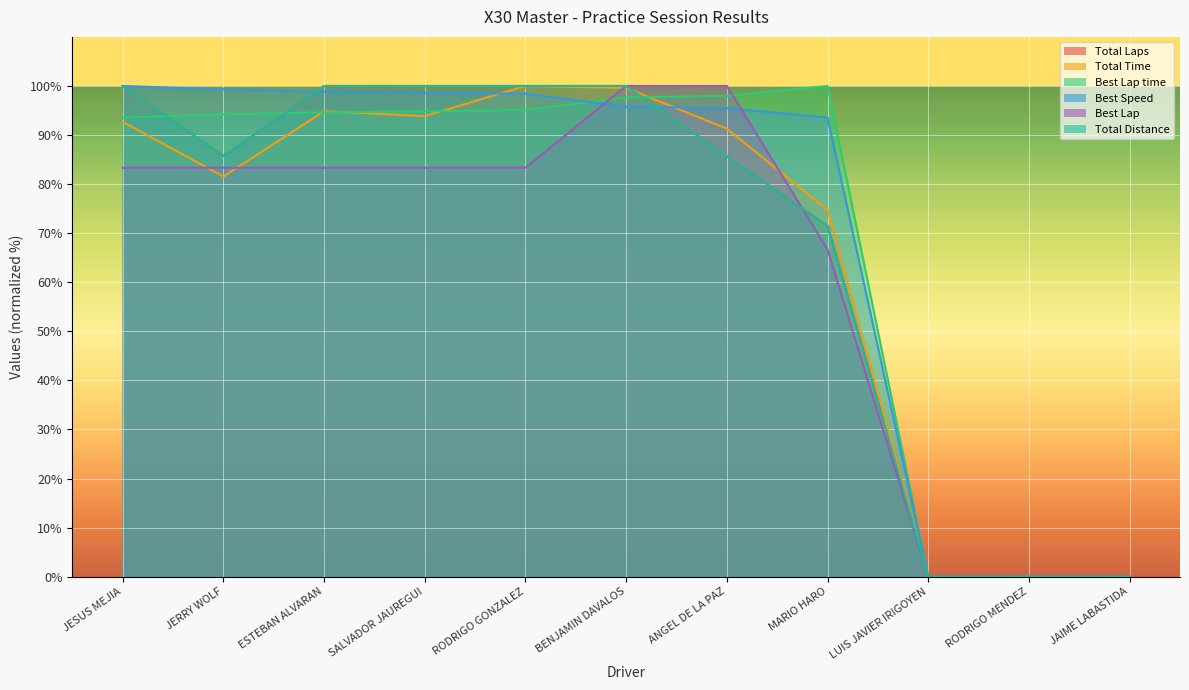

What is the sum of all Best Lap values?

683.3